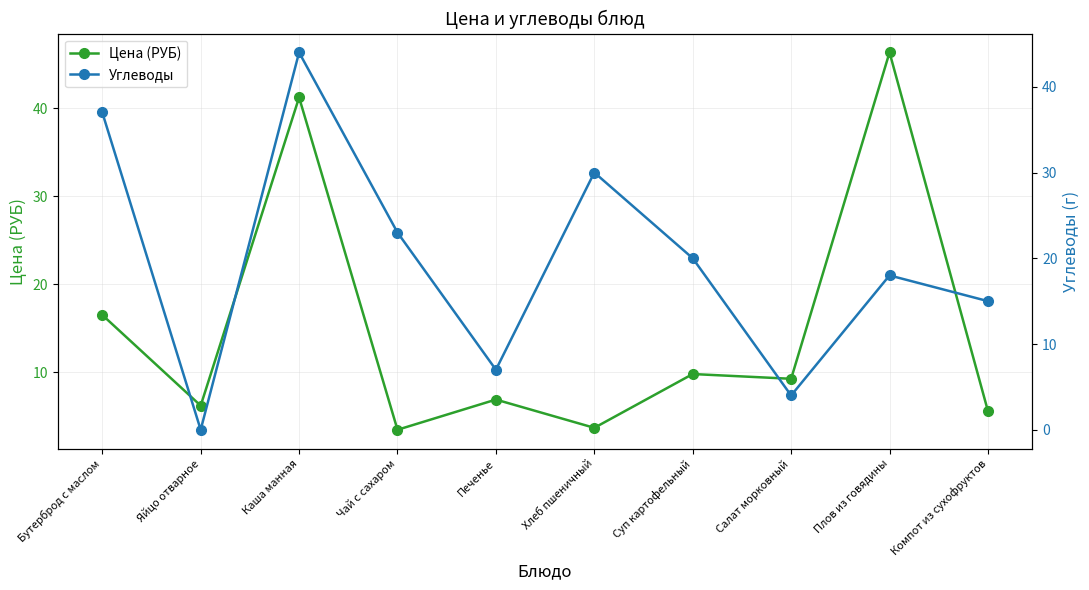

What is the difference between the highest and lowest values at Бутерброд с маслом?

20.5